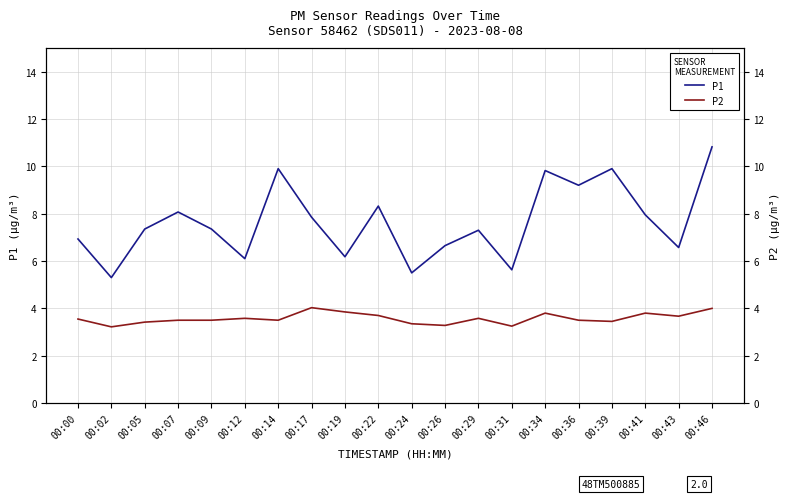

What is the value of the P1 point at the 12th from the left?

6.7